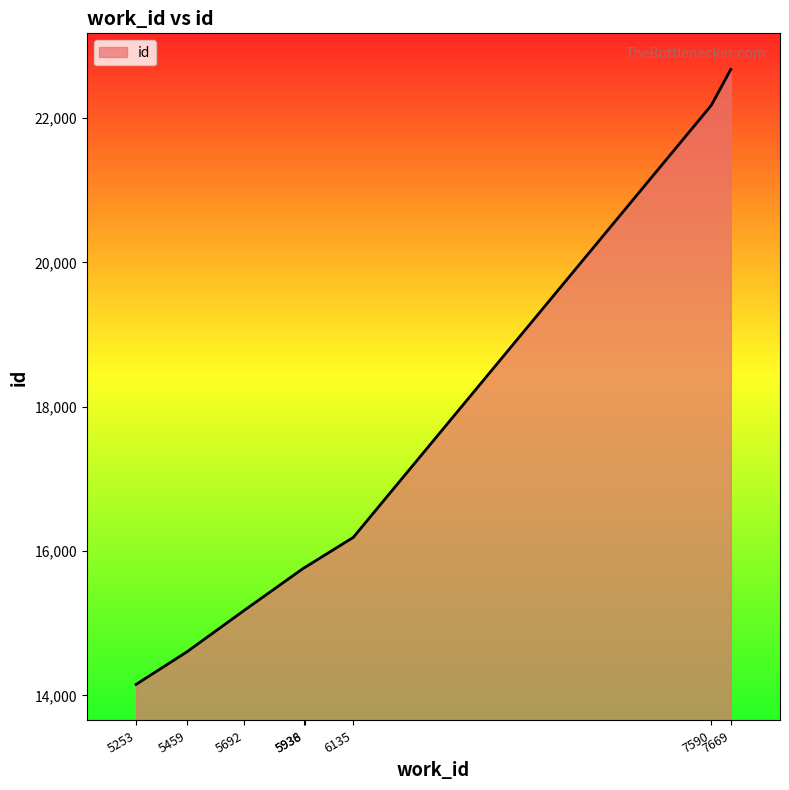

What is the difference between the maximum and second lowest values?

8071